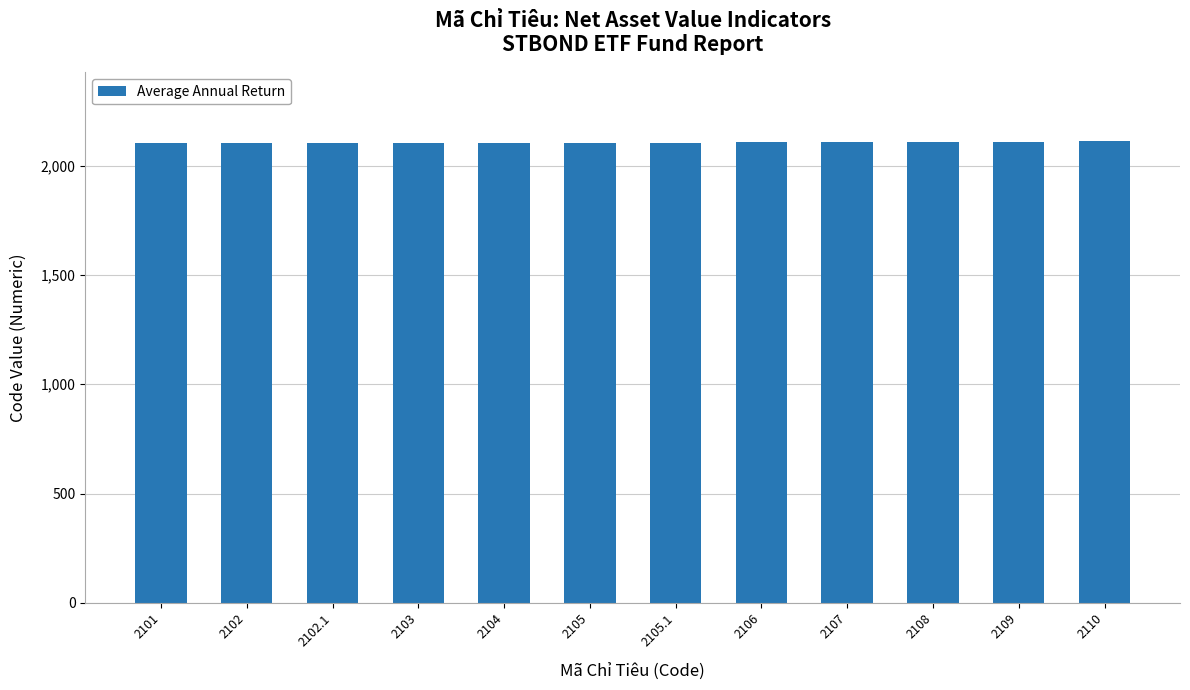

What is the smallest value displayed?

2101.0